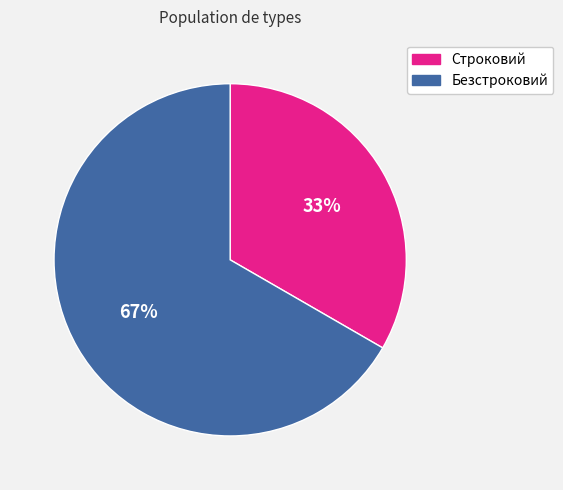

Is there a majority slice in this chart?

Yes